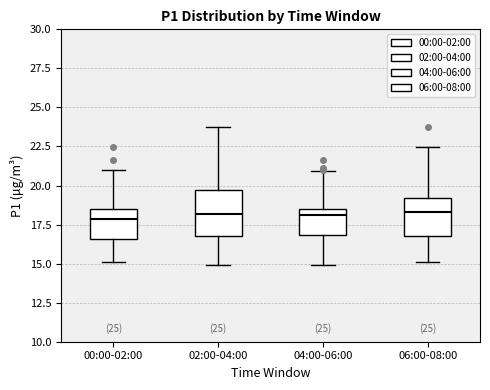

Reading left to right, transcribe this box plot: for each box, give where its median line is, the range the box spans, and where its two whiskers end, as read against the y-axis. The values are not printed on the chart, so give them approximately, as read against the axis.

00:00-02:00: median 18.0, box 16.5 to 18.5, whiskers 15.0 to 21.0
02:00-04:00: median 18.0, box 17.0 to 19.5, whiskers 15.0 to 24.0
04:00-06:00: median 18.0, box 17.0 to 18.5, whiskers 15.0 to 21.0
06:00-08:00: median 18.5, box 17.0 to 19.0, whiskers 15.0 to 22.5